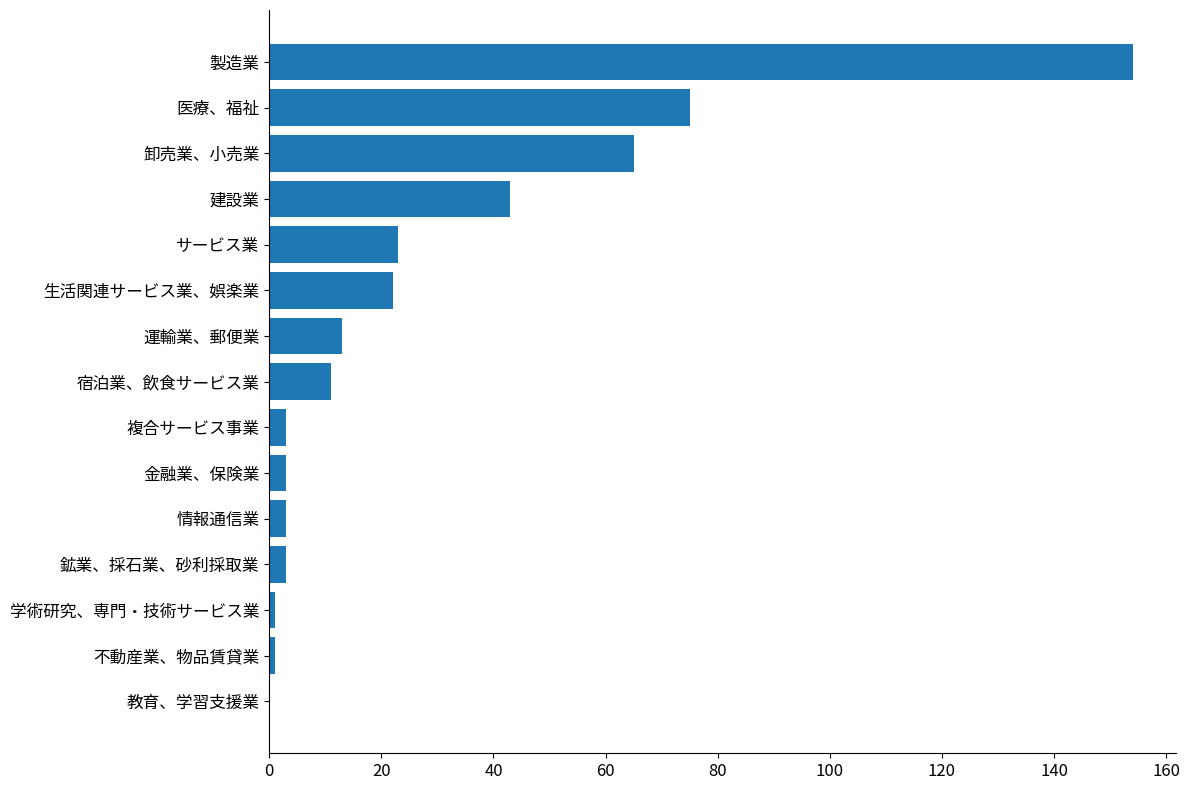

Which label corresponds to the largest value in the chart?

製造業